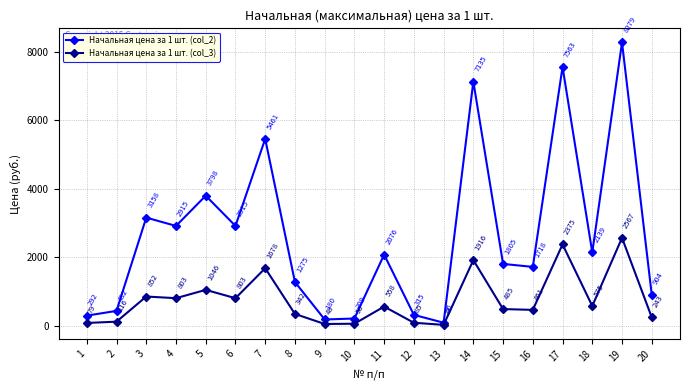

At which category does Начальная цена за 1 шт. (col_2) reach its first local valley?

4